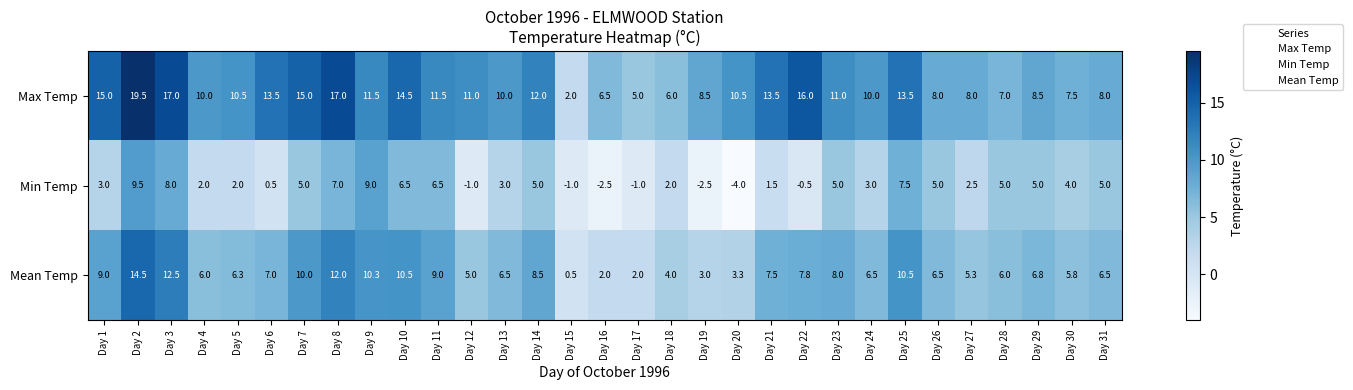

What is the minimum value shown in the chart?

-4.0